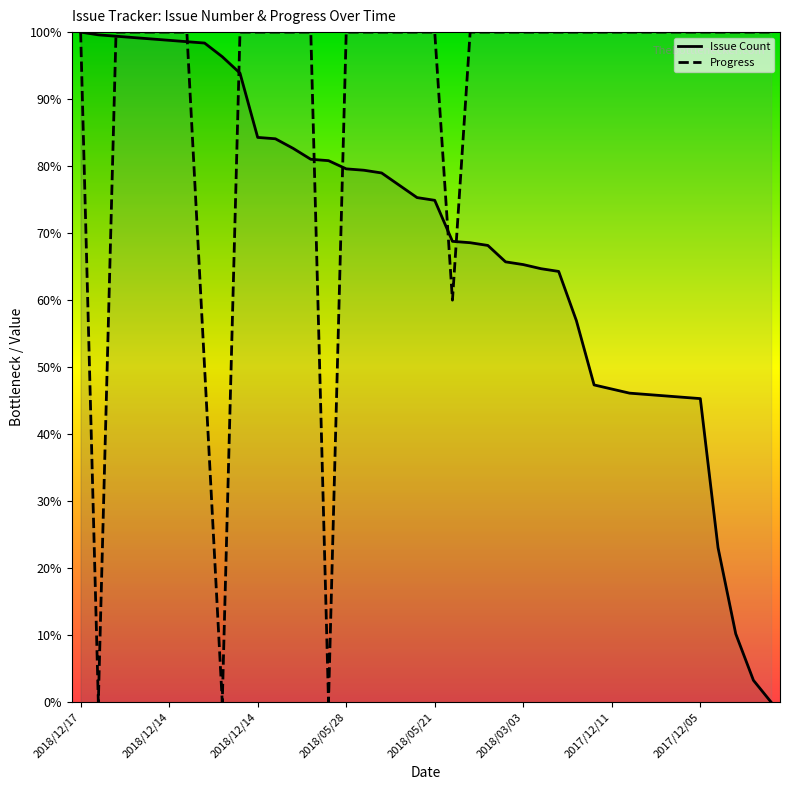

How many positive values does the Issue Count series have?

39